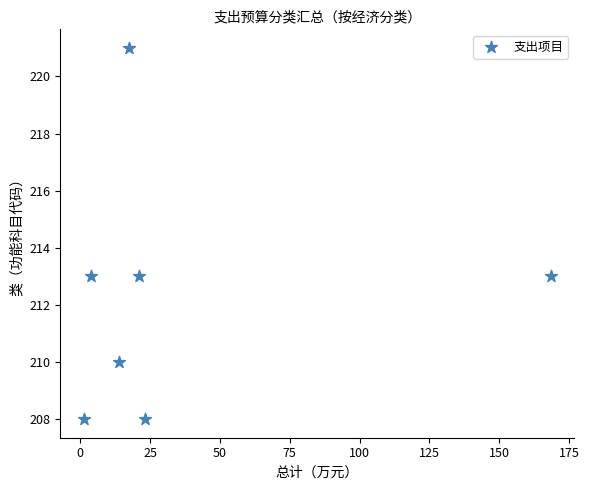

What is the average Y value?

212